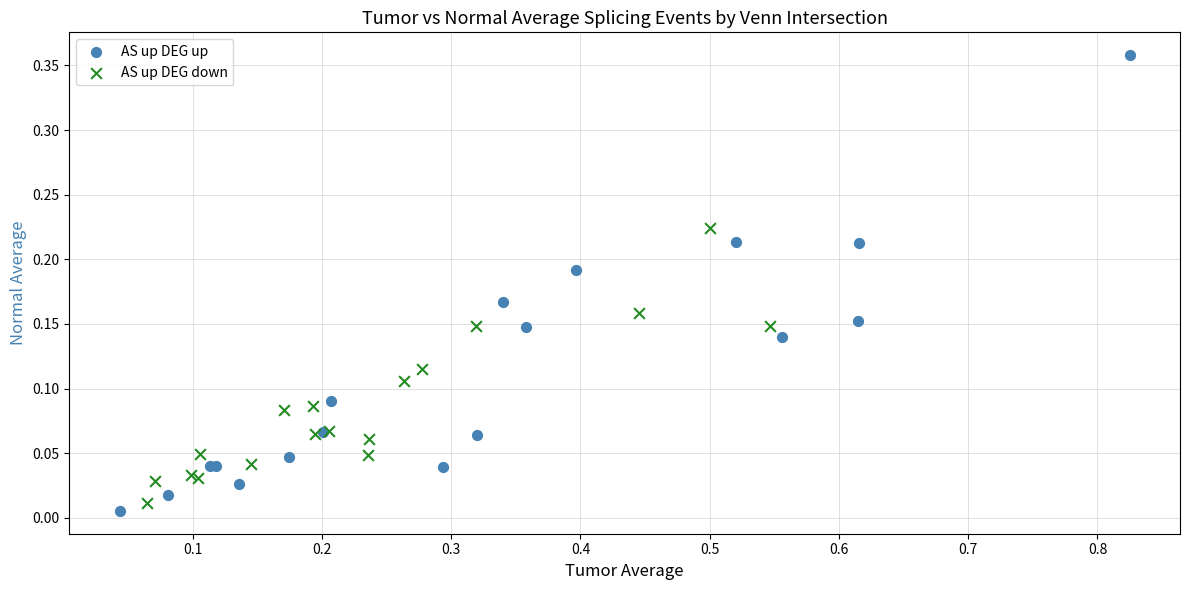

Which series has the widest spread of Y values?

AS up DEG up